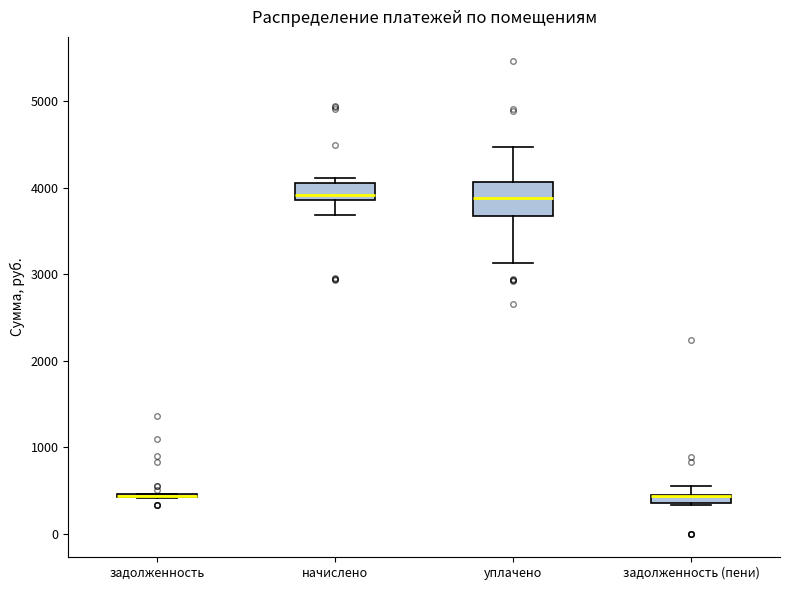

Where is the upper edge of the box for начислено on the y-axis? The values are not printed on the chart, so give them approximately, as read against the axis.

4100